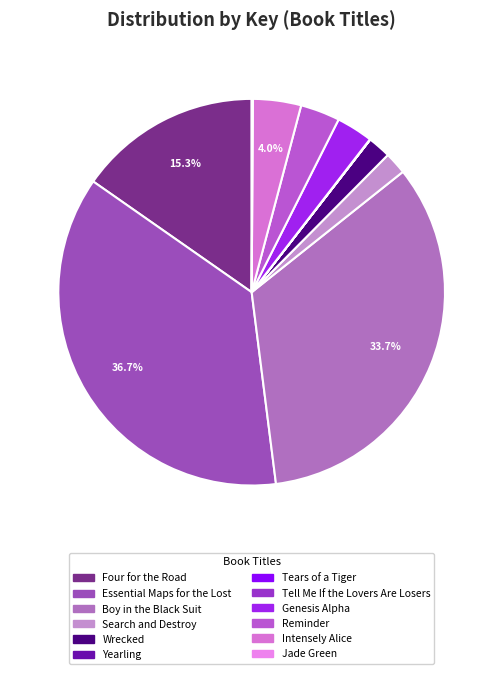

To the nearest percent, what is the difference between the largest and smallest slice percentages?

37%